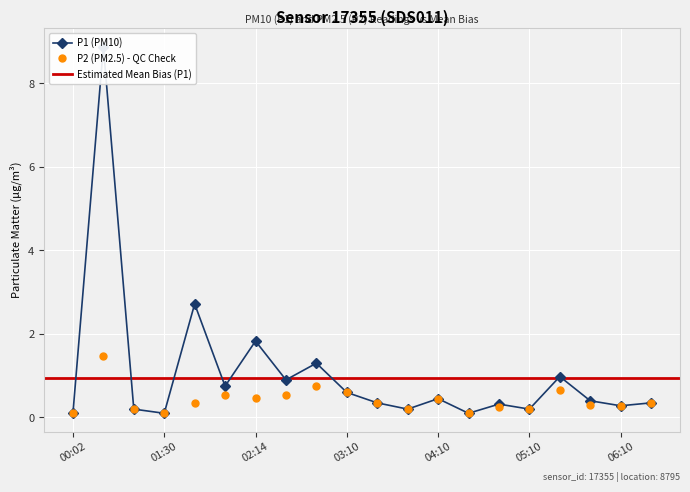

What is the total value across all series at 02:30?

1.5